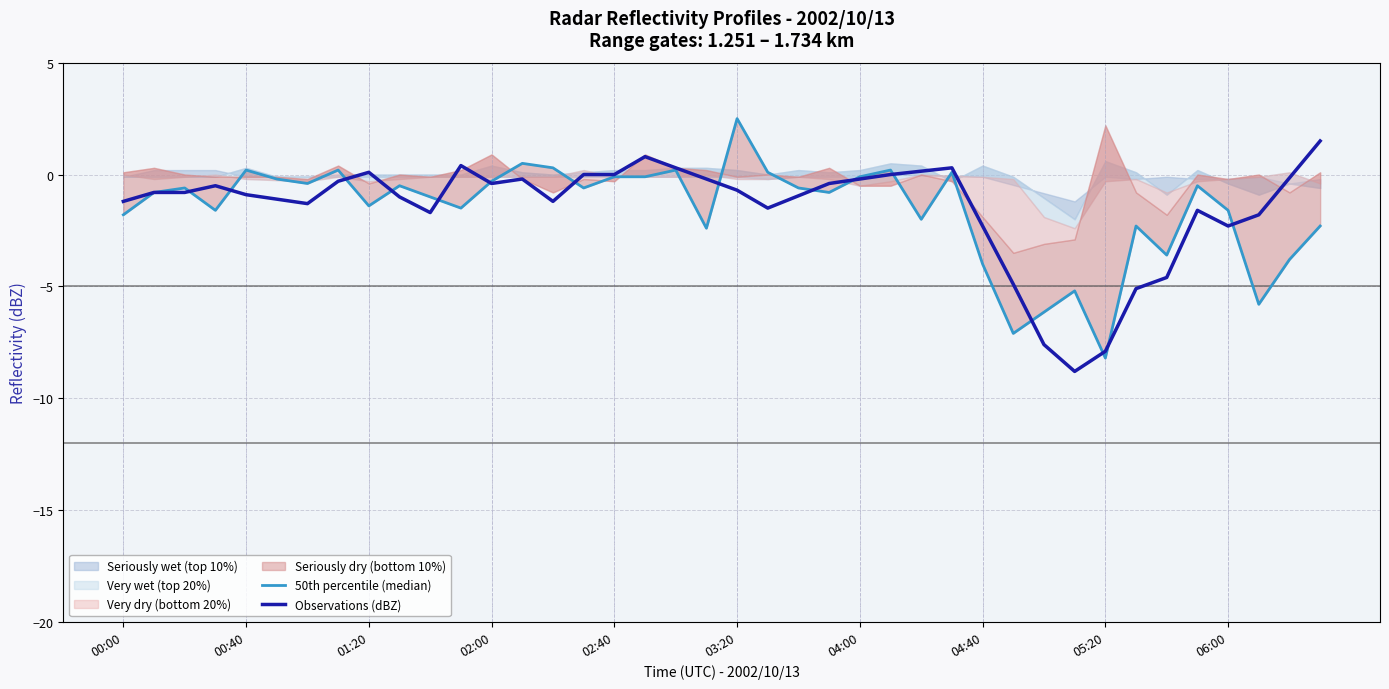

Reading right to left, transcribe all the data shown in this chart.

50th percentile (median): -2.3	-3.8	-5.8	-1.6	-0.5	-3.6	-2.3	-8.2	-5.2	-6.2	-7.1	-4.0	0.1	-2.0	0.2	-0.1	-0.8	-0.6	0.1	2.5	-2.4	0.2	-0.1	-0.1	-0.6	0.3	0.5	-0.3	-1.5	-1.0	-0.5	-1.4	0.2	-0.4	-0.2	0.2	-1.6	-0.6	-0.8	-1.8
Observations (dBZ): 1.5	-0.2	-1.8	-2.3	-1.6	-4.6	-5.1	-7.9	-8.8	-7.6	-4.9	-2.3	0.3	0.1	-0.0	-0.2	-0.4	-0.9	-1.5	-0.7	-0.2	0.3	0.8	0.0	-0.0	-1.2	-0.2	-0.4	0.4	-1.7	-1.0	0.1	-0.3	-1.3	-1.1	-0.9	-0.5	-0.8	-0.8	-1.2